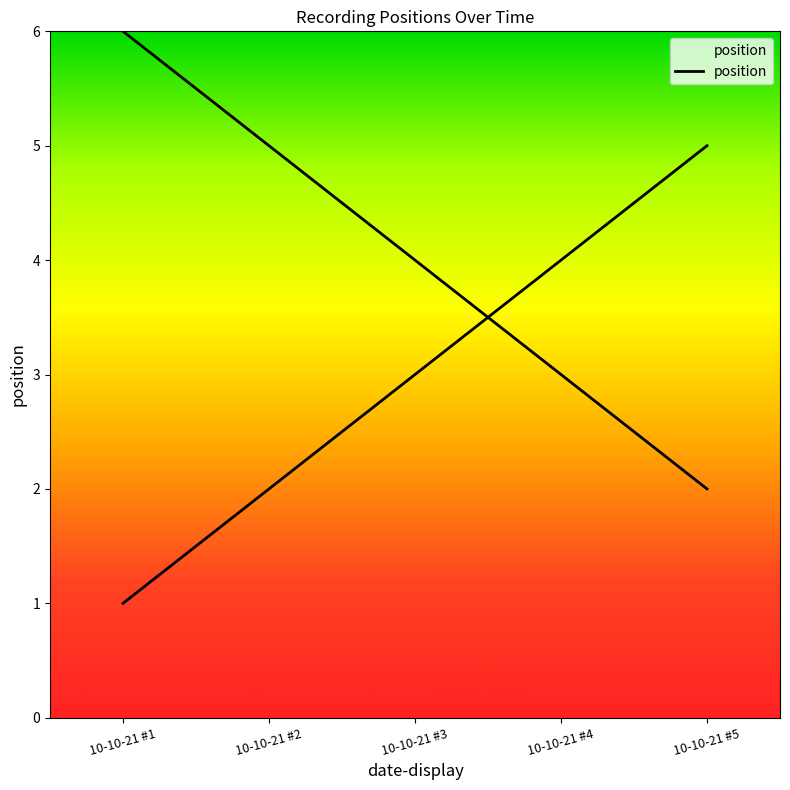

What is the difference between the maximum and minimum values?

4